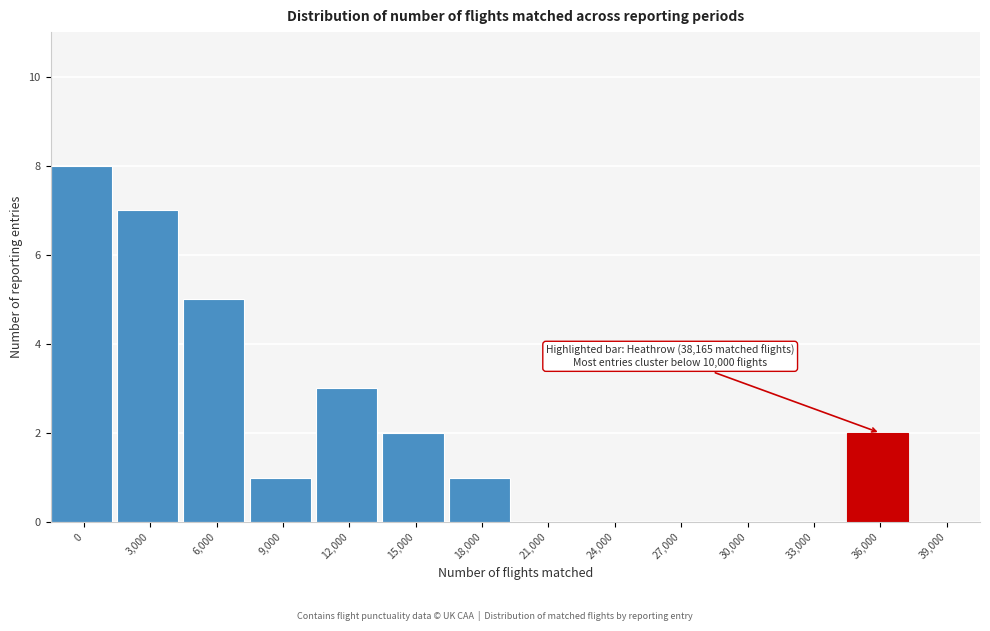

Reading right to left, transcribe all the data shown in this chart.

39,000=0	36,000=2	33,000=0	30,000=0	27,000=0	24,000=0	21,000=0	18,000=1	15,000=2	12,000=3	9,000=1	6,000=5	3,000=7	0=8